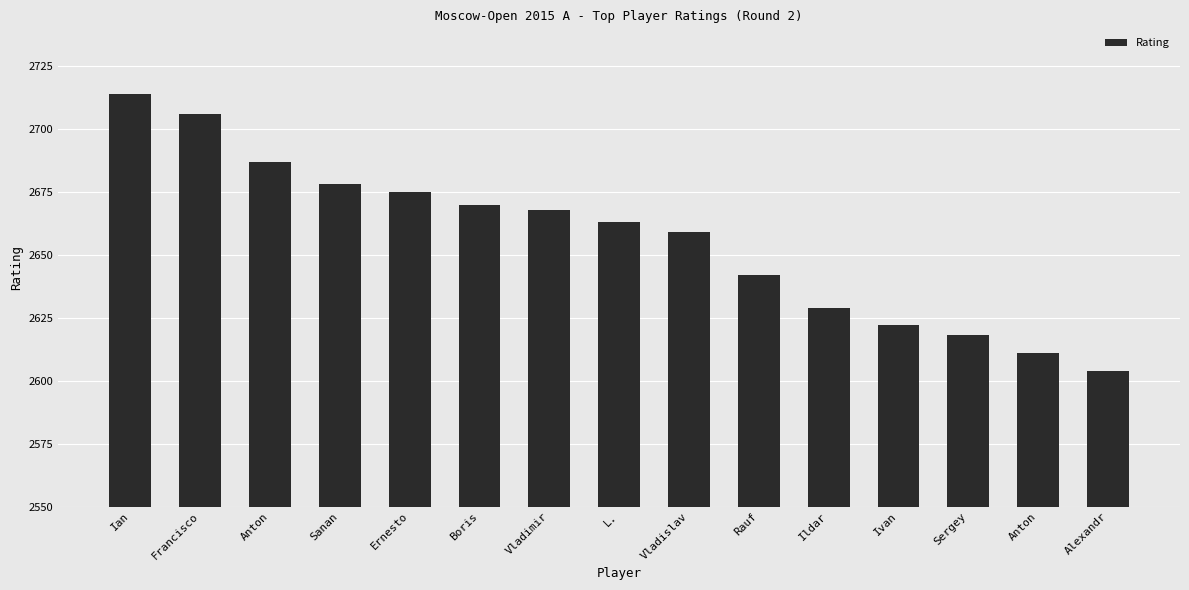

What is the approximate value at Boris, to the nearest 50?

2650